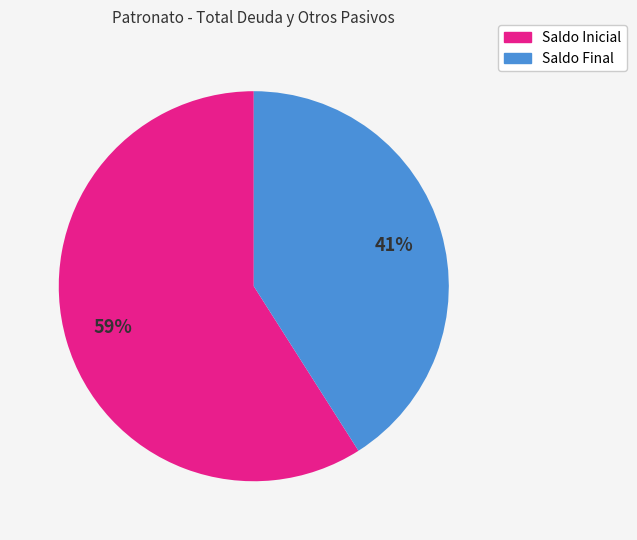

To the nearest percent, what is the difference between the largest and smallest slice percentages?

18%